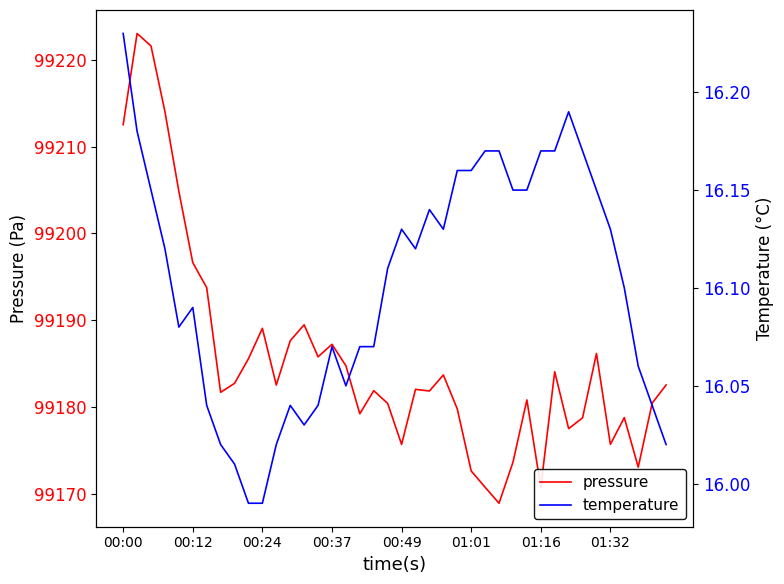

Does the chart have visible grid lines?

No